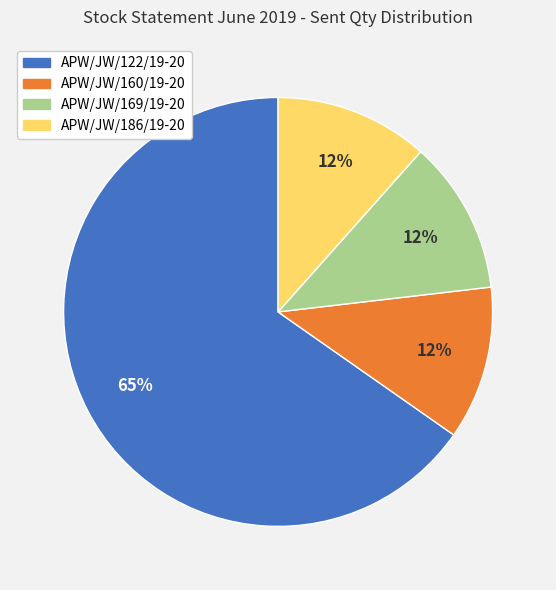

Is the sum of APW/JW/122/19-20 and APW/JW/169/19-20 greater than half?

Yes